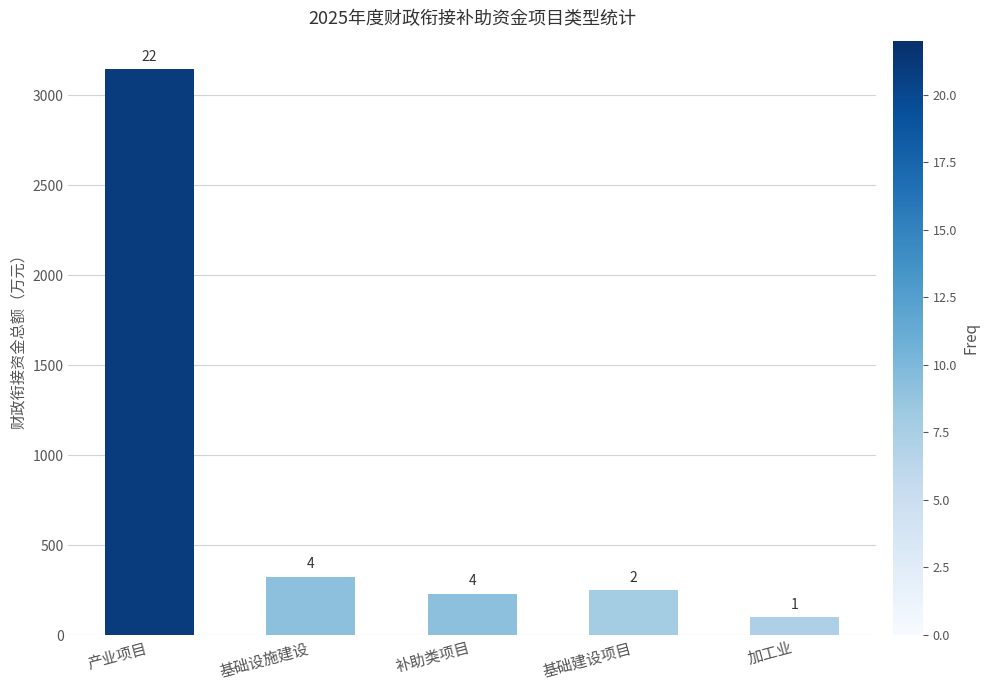

What is the difference between the values at 产业项目 and 加工业?

3047.0